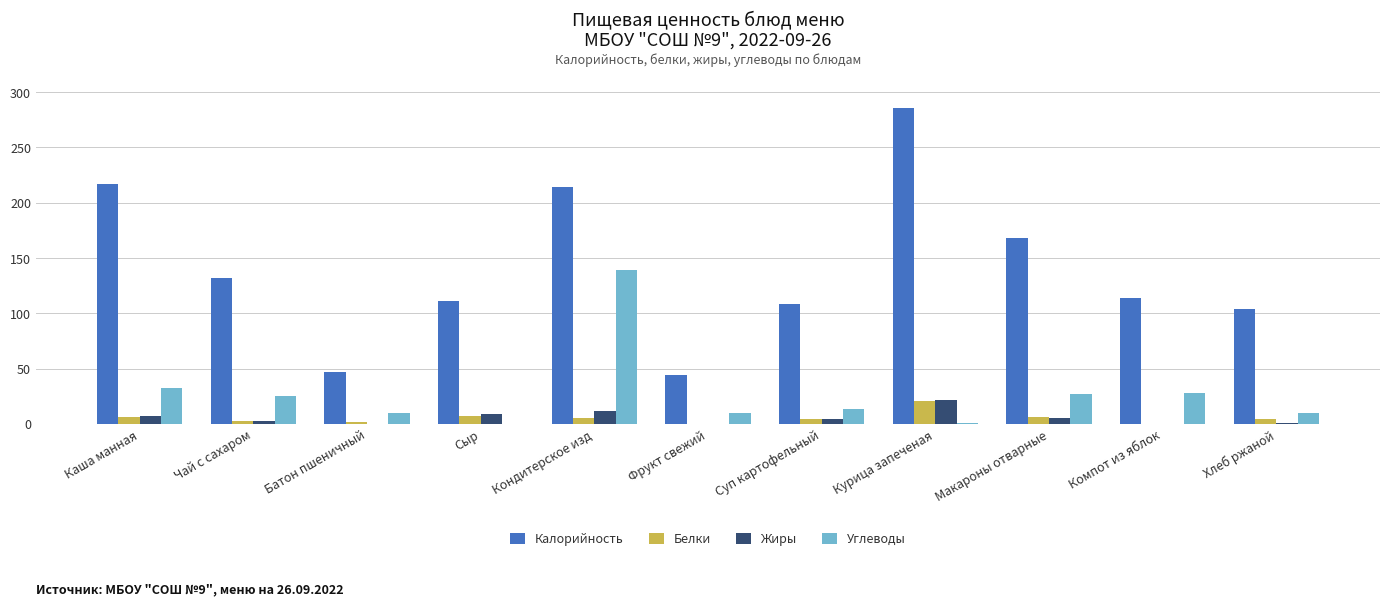

What is the maximum value for Жиры?

22